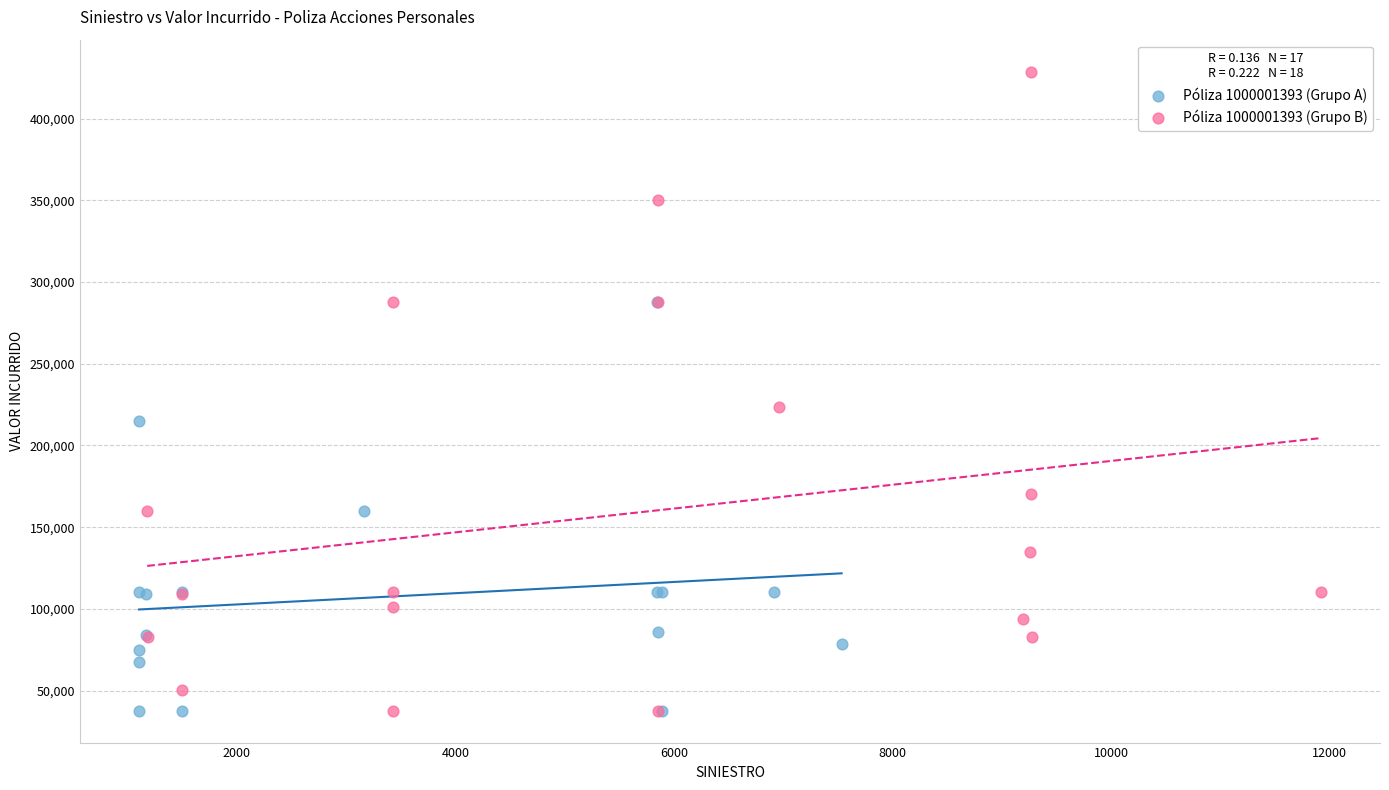

Which series has the largest Y range (max minus min)?

Póliza 1000001393 (Grupo B)